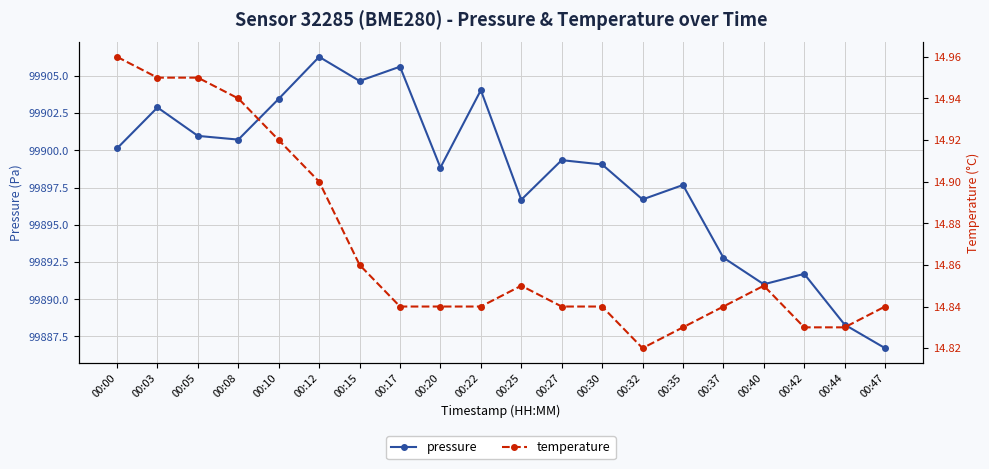

Rank the series by their maximum value, from lowest to highest.

temperature, pressure